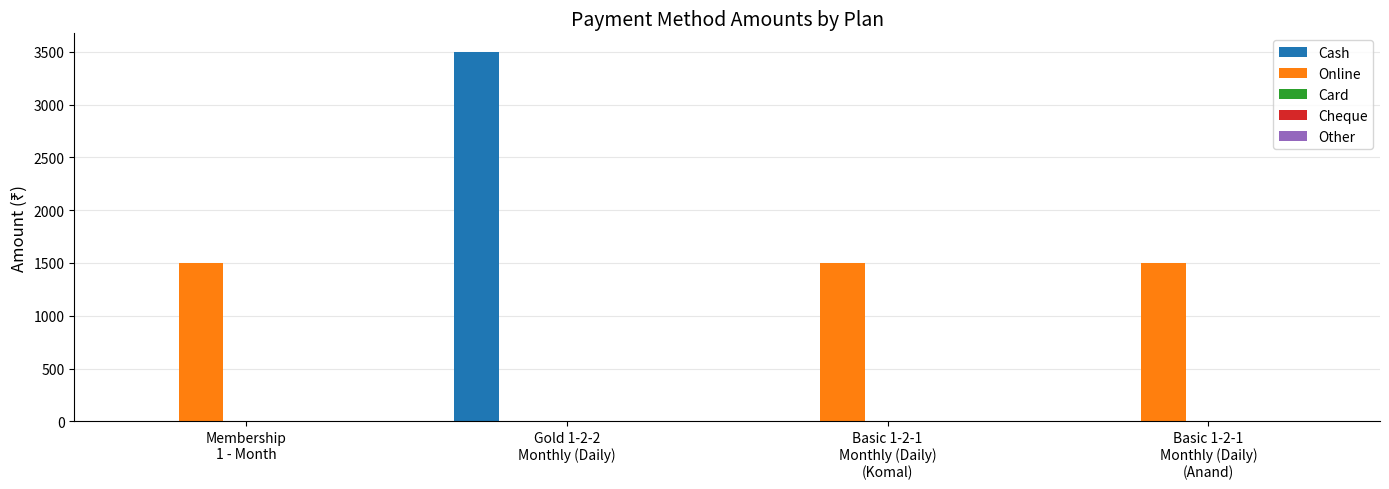

Which series has the largest total across all categories?

Online